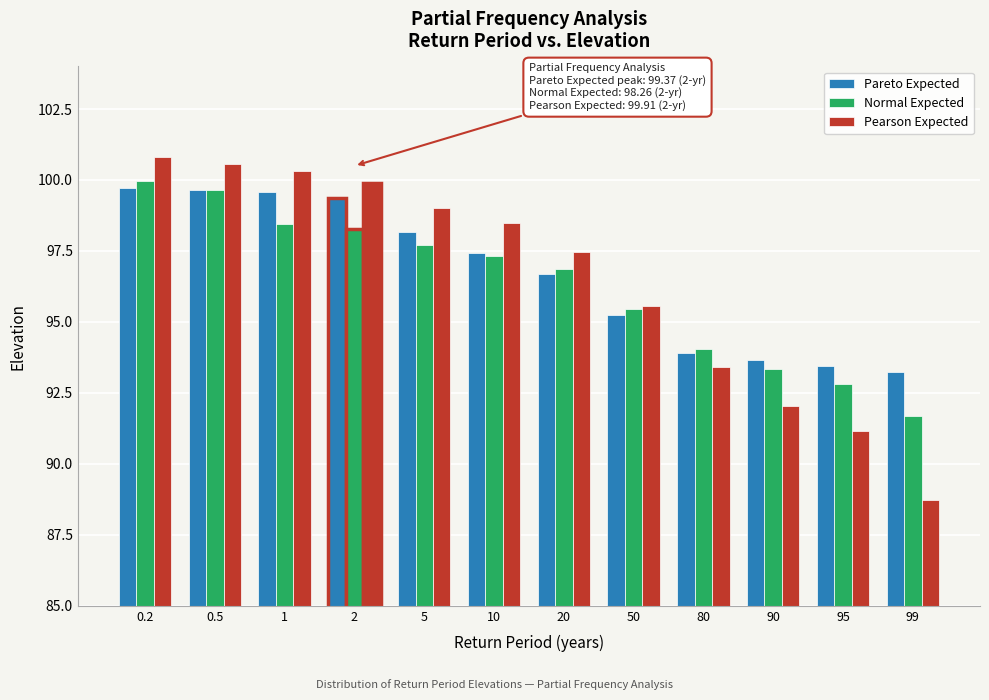

What is the total value across all series at 5?

294.9